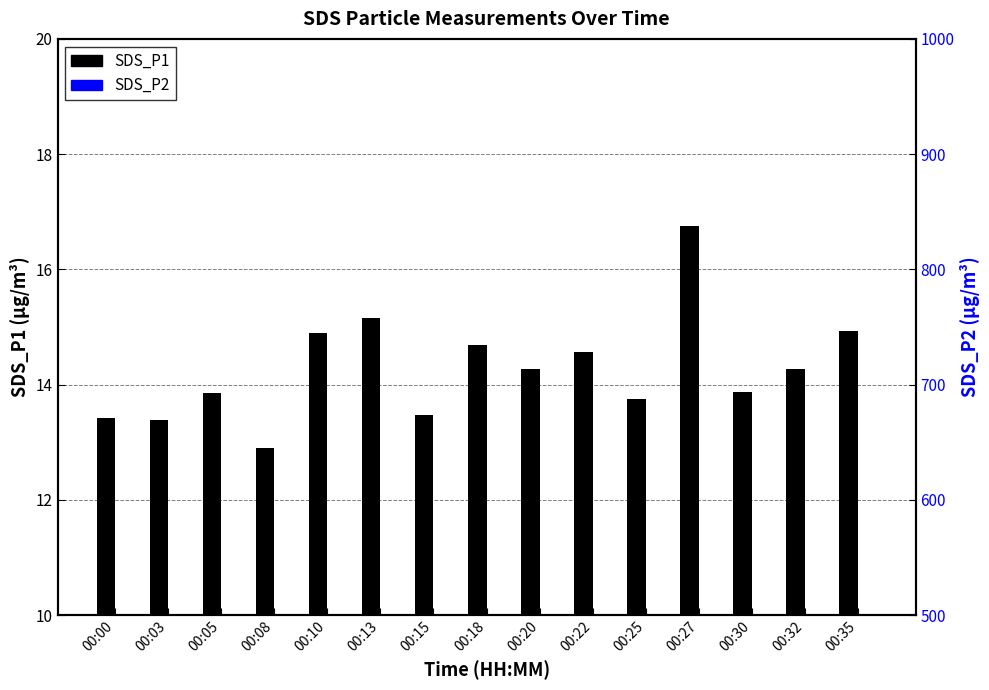

Reading left to right, extract all data points from this chart.

SDS_P1: 00:00=13.4	00:03=13.4	00:05=13.8	00:08=12.9	00:10=14.9	00:13=15.2	00:15=13.5	00:18=14.7	00:20=14.3	00:22=14.6	00:25=13.8	00:27=16.8	00:30=13.9	00:32=14.3	00:35=14.9
SDS_P2: 00:00=12.2	00:03=12.0	00:05=12.4	00:08=11.7	00:10=13.3	00:13=13.6	00:15=12.3	00:18=13.2	00:20=12.9	00:22=13.2	00:25=12.4	00:27=13.9	00:30=12.4	00:32=13.0	00:35=13.4